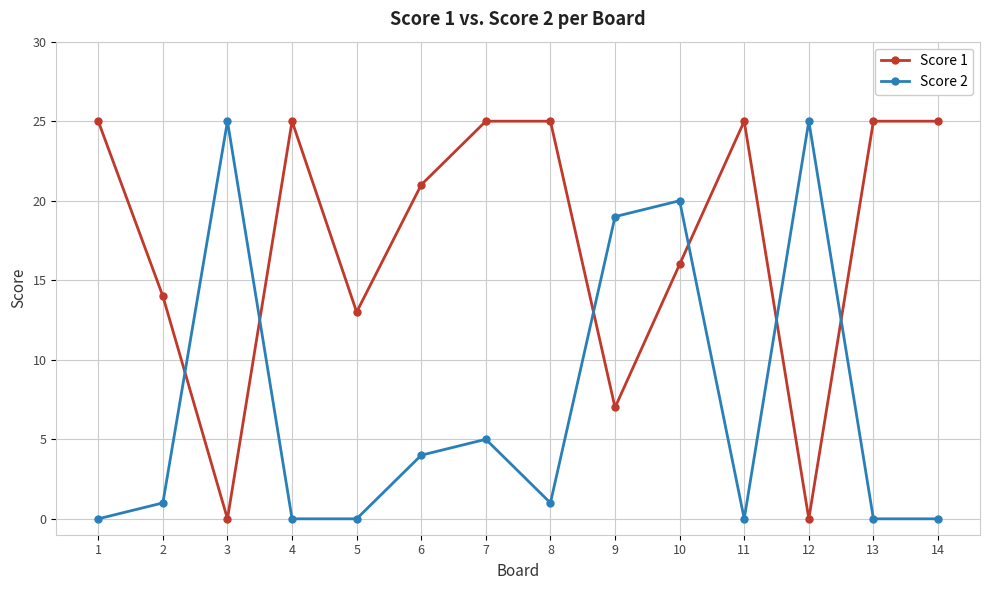

The value of Score 2 at 2 is 2. True or false?

False